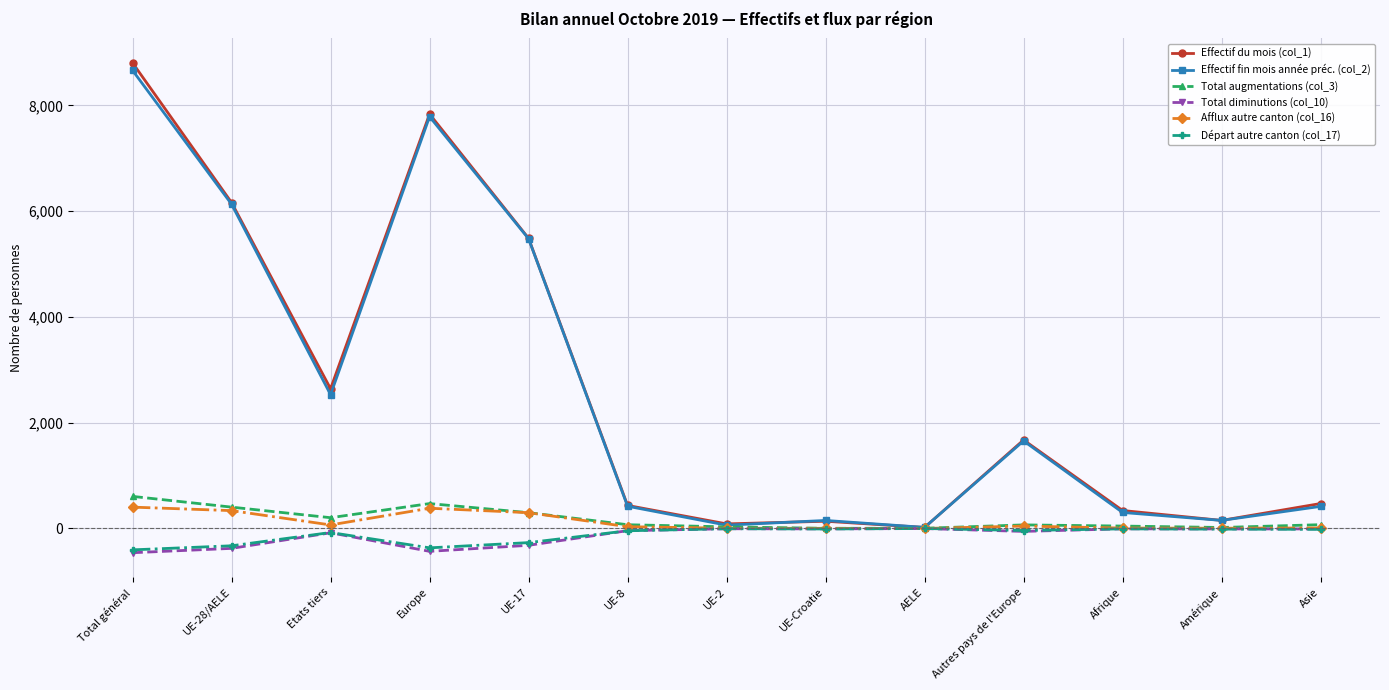

Is the value of Total diminutions (col_10) at UE-2 greater than the value of Total augmentations (col_3) at Etats tiers?

No